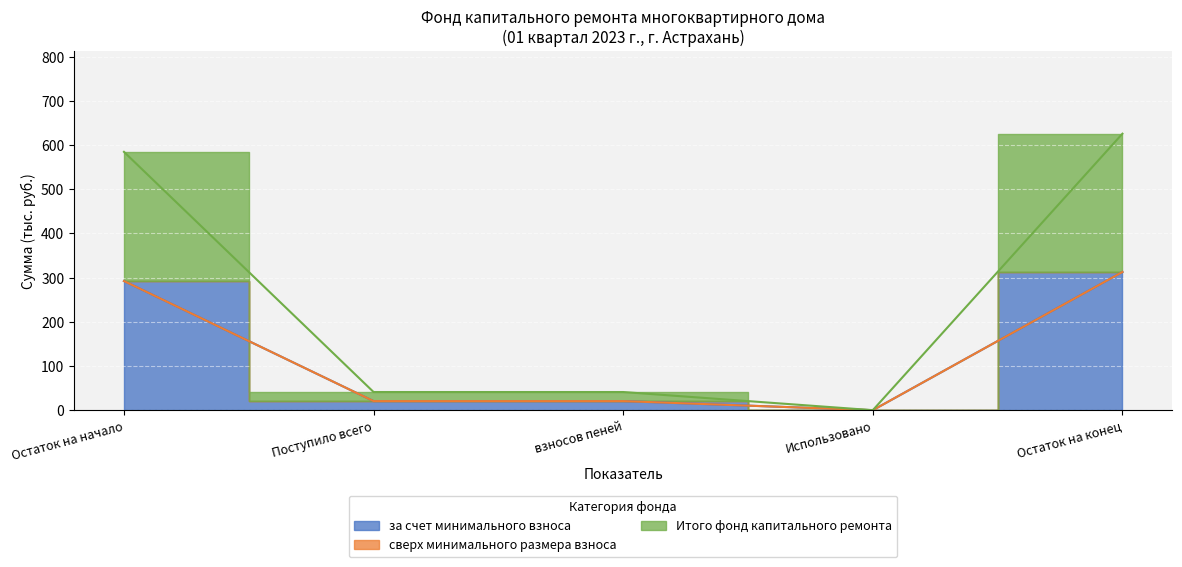

True or false: Итого фонд капитального ремонта has more than 2 interior local peaks.

False